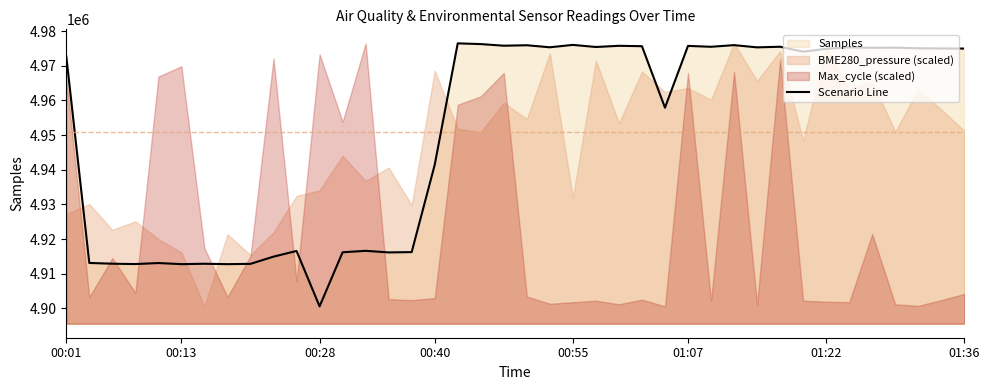

Where is Scenario Line nearest to the value 4938543?

00:40